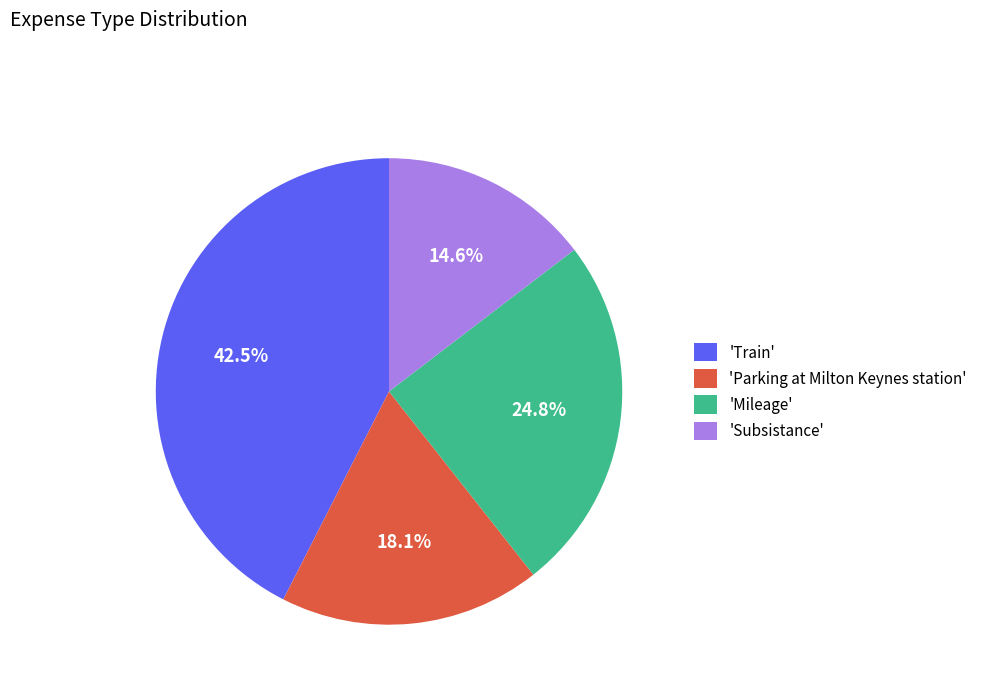

Which category has the biggest portion of the pie?

'Train'